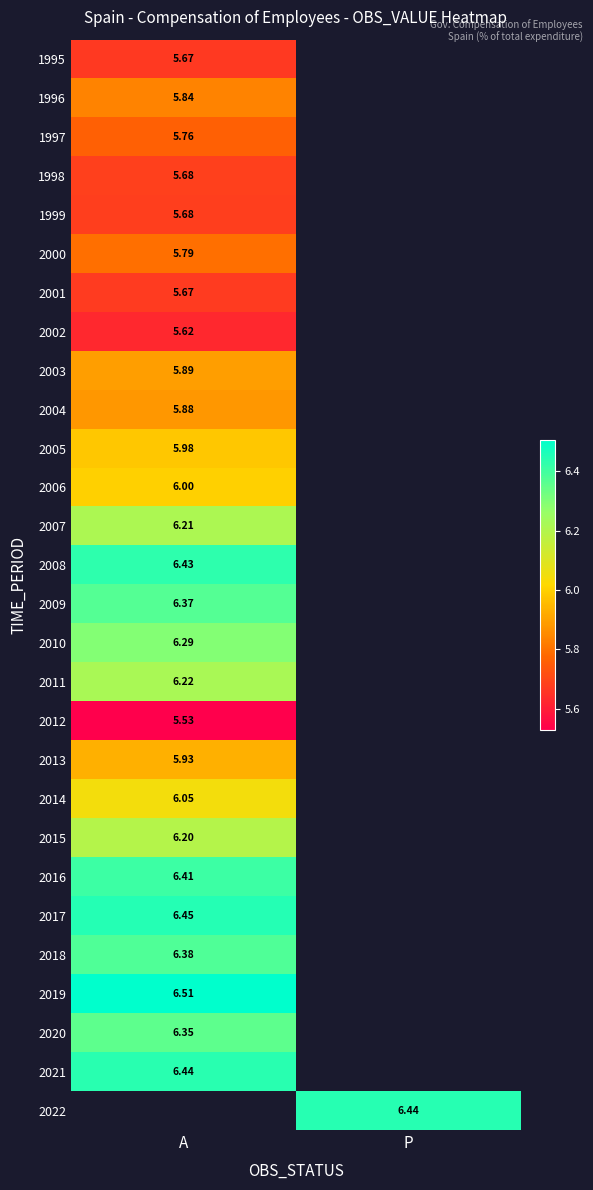

Between P and A, which is larger?

A